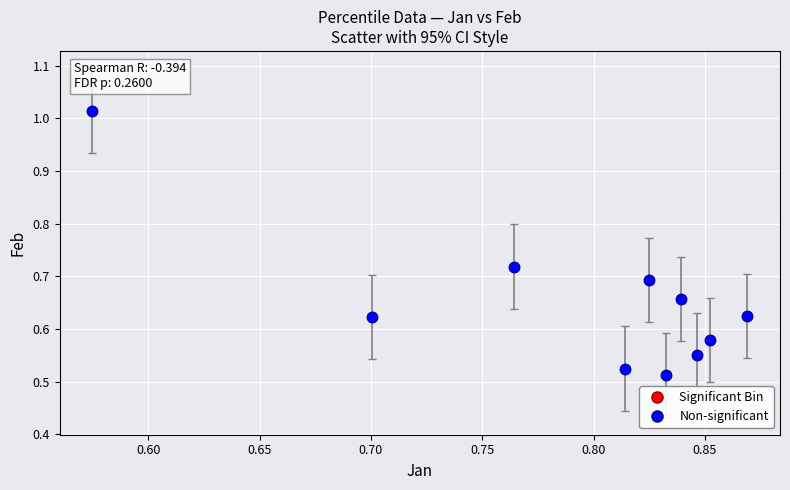

What is the range of X values (max minus min)?

0.3